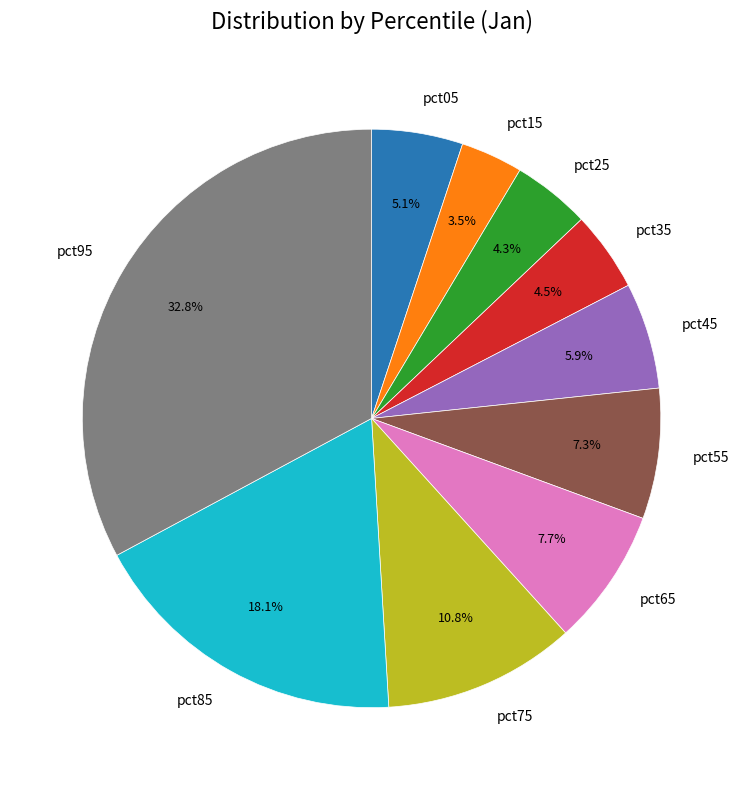

Count the number of slices in the pie.

10